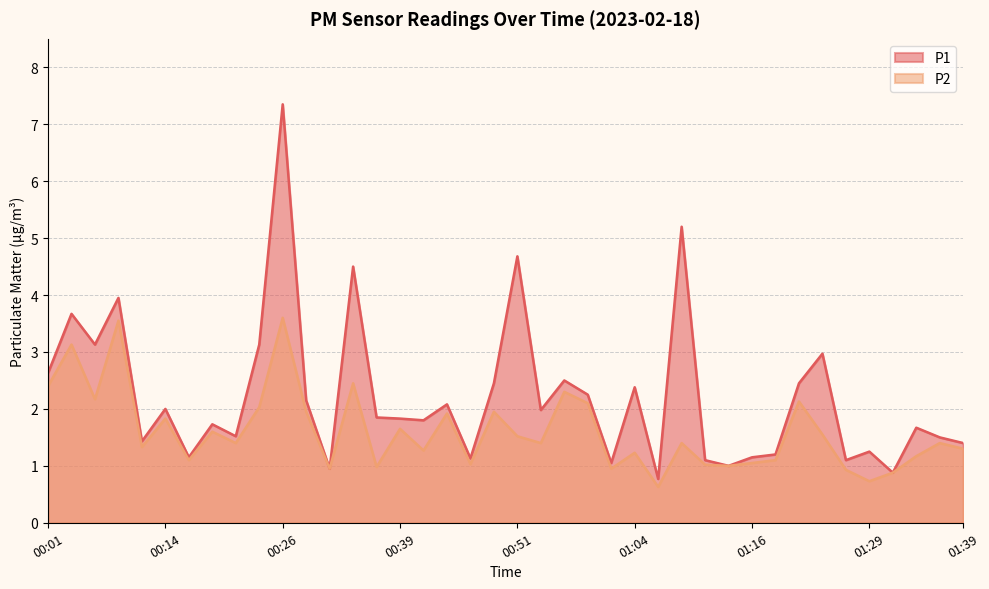

At which label does P1 first exceed 1?

00:01